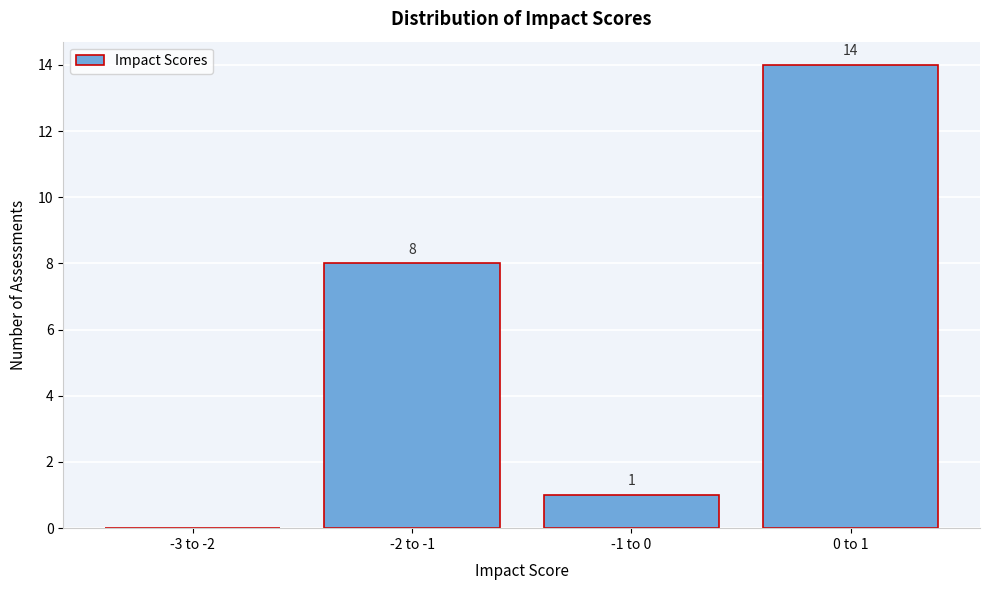

Reading right to left, what are all the values shown in this chart?

0 to 1=14	-1 to 0=1	-2 to -1=8	-3 to -2=0